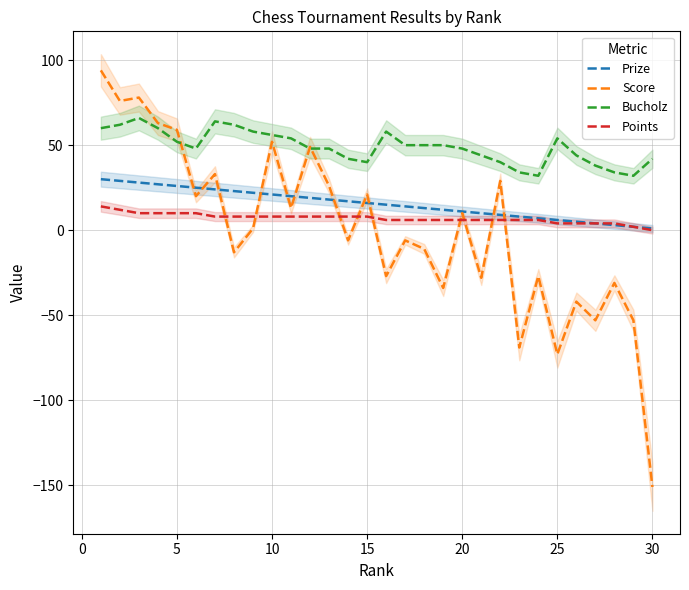

The value of Score at 5 is 25. True or false?

False